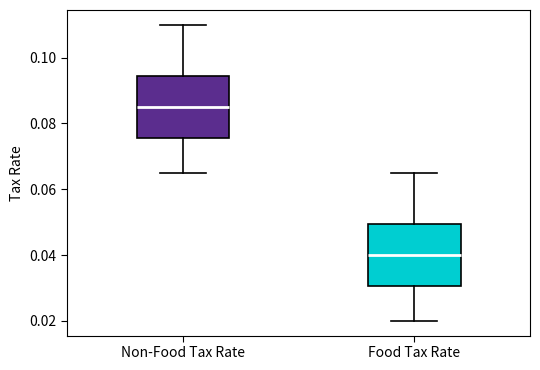

Reading left to right, read every box against the y-axis: the position of its median line, the range the box covers, and the ends of its whiskers. The values are not printed on the chart, so give them approximately, as read against the axis.

Non-Food Tax Rate: median 0.086, box 0.076 to 0.094, whiskers 0.066 to 0.110
Food Tax Rate: median 0.040, box 0.030 to 0.050, whiskers 0.020 to 0.066